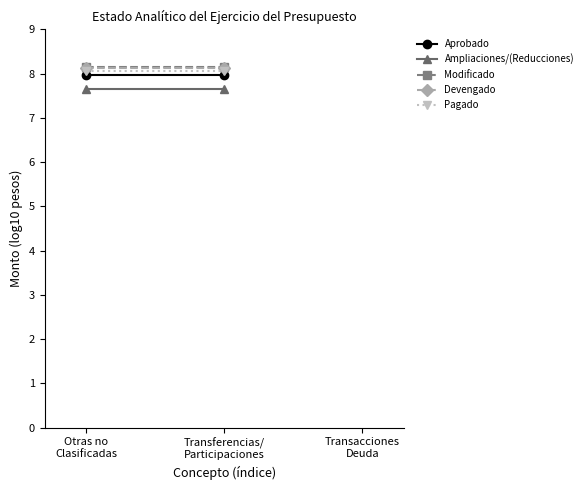

What is the total value across all series at Otras no
Clasificadas?

40.0